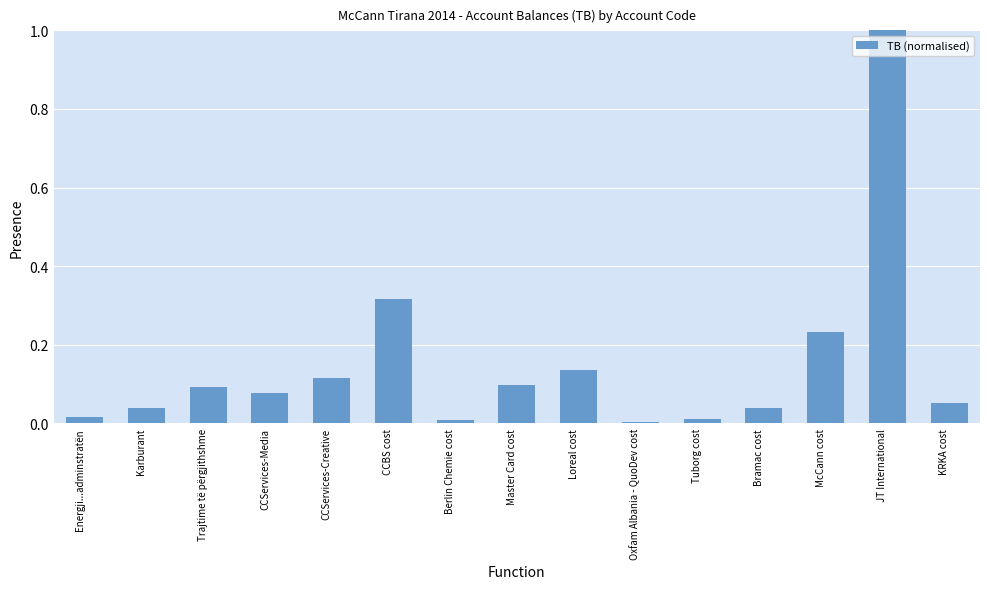

Between McCann cost and Oxfam Albania - QuoDev cost, which is larger?

McCann cost